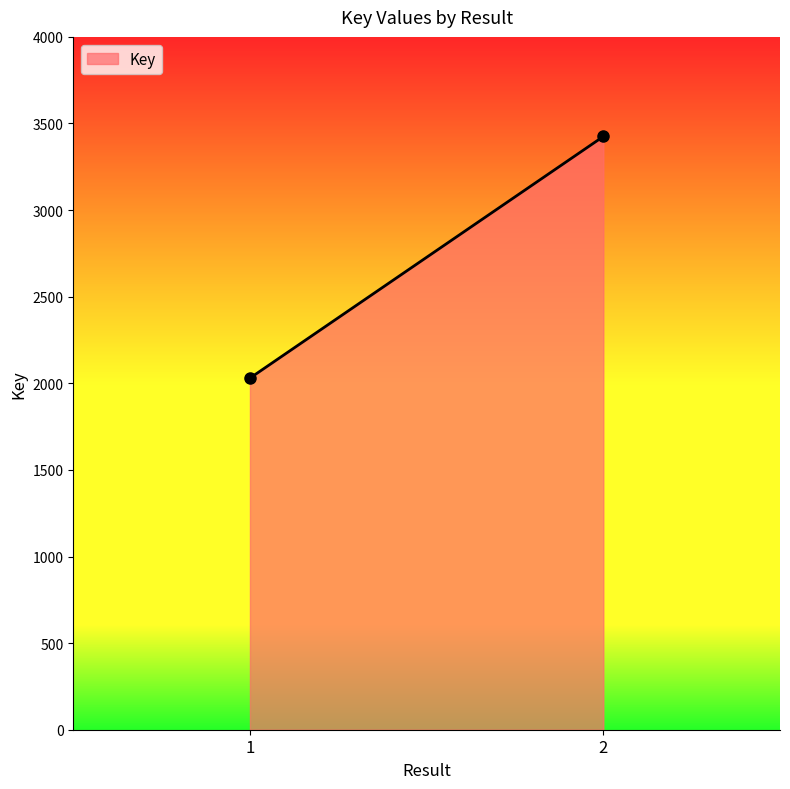

What is the difference between the maximum and minimum values?

1395